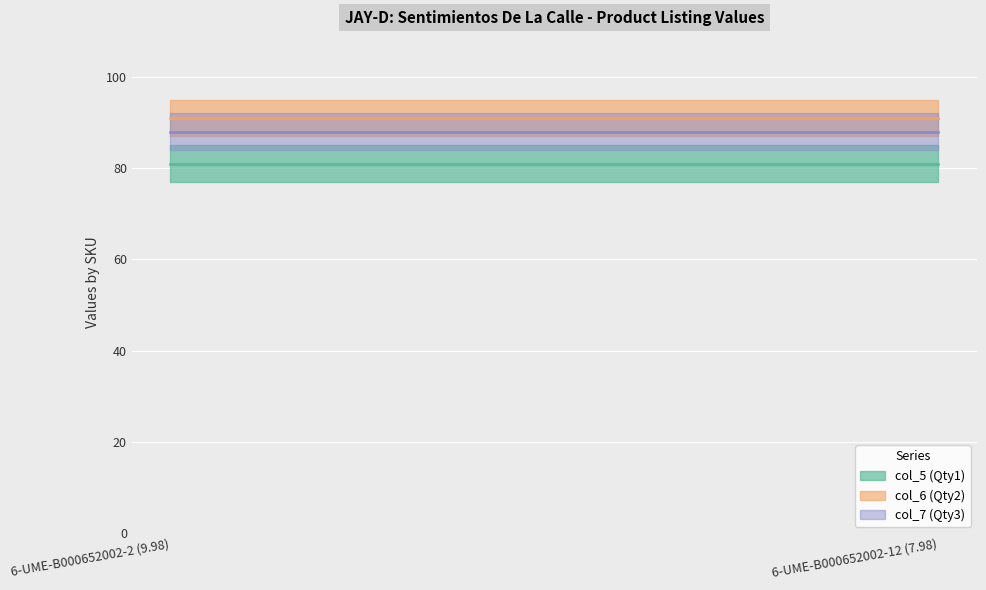

Which series has the widest spread of values?

col_5 (Qty1)